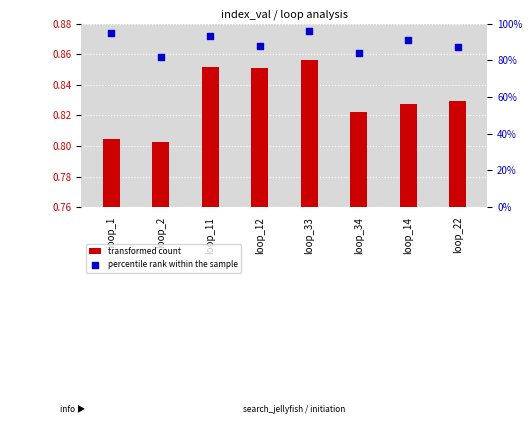

Which series has the widest spread of Y values?

percentile rank within the sample